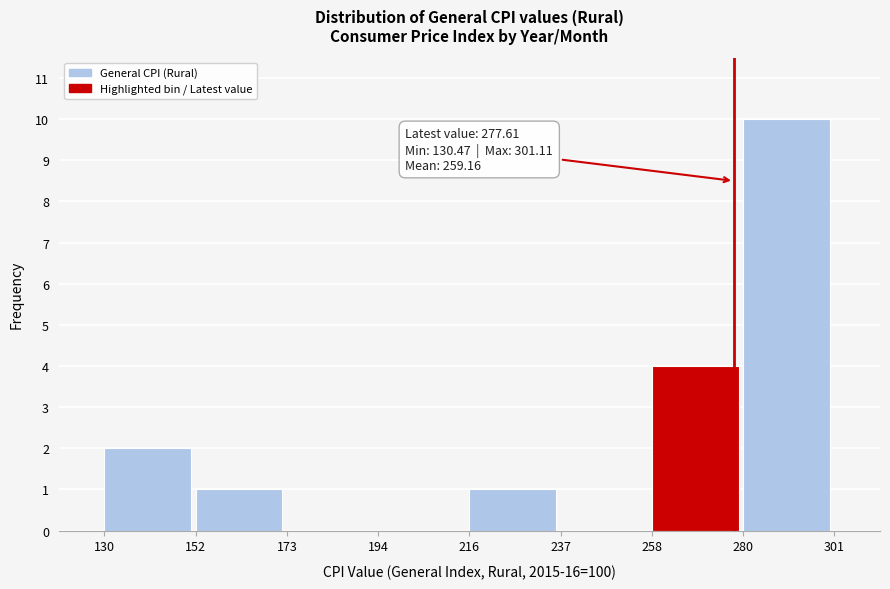

Which range on the x-axis has the tallest bar?

280 to 301